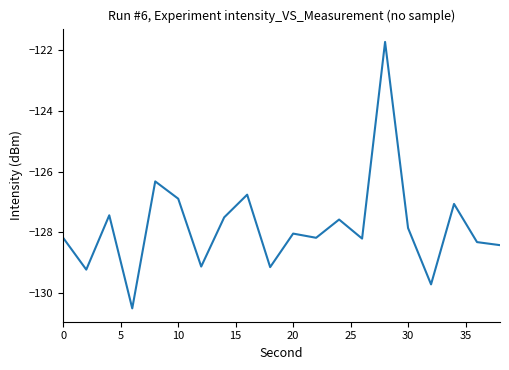

How many values are below -128?

11